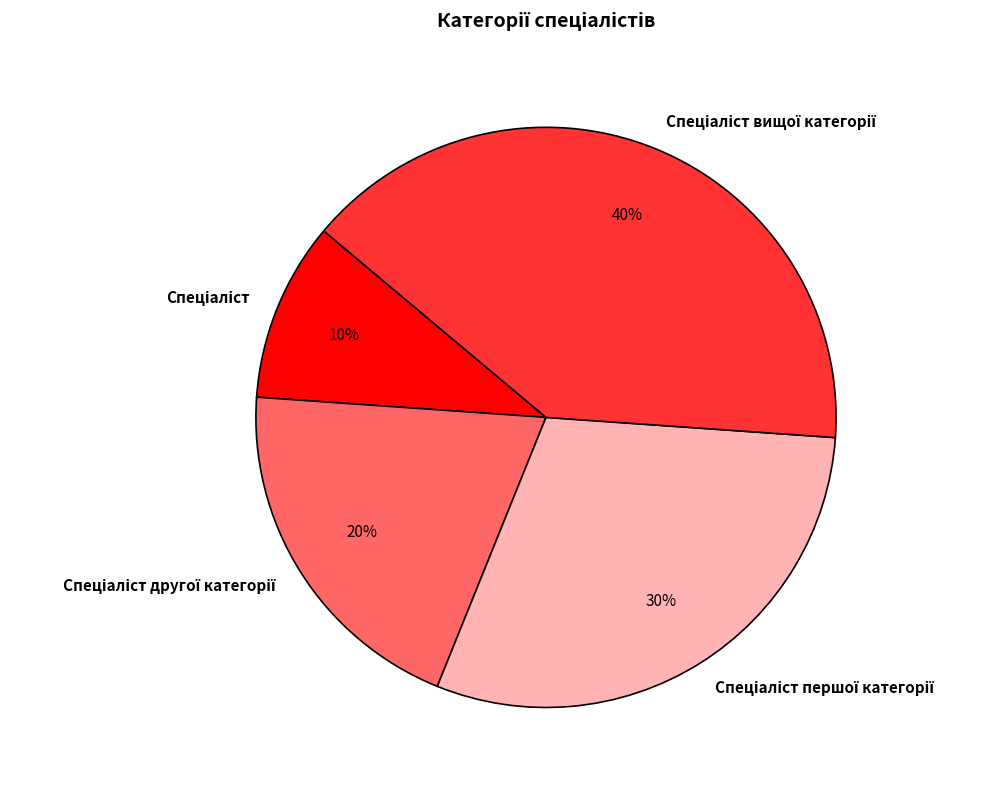

Is there any slice that represents more than half of the pie?

No